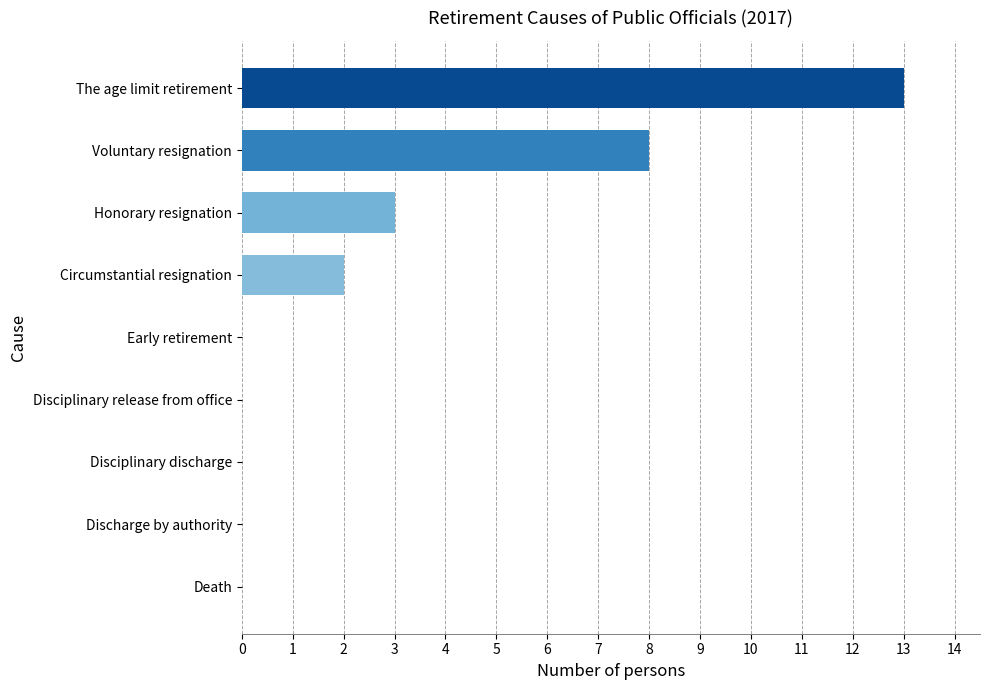

Between Voluntary resignation and Early retirement, which is larger?

Voluntary resignation